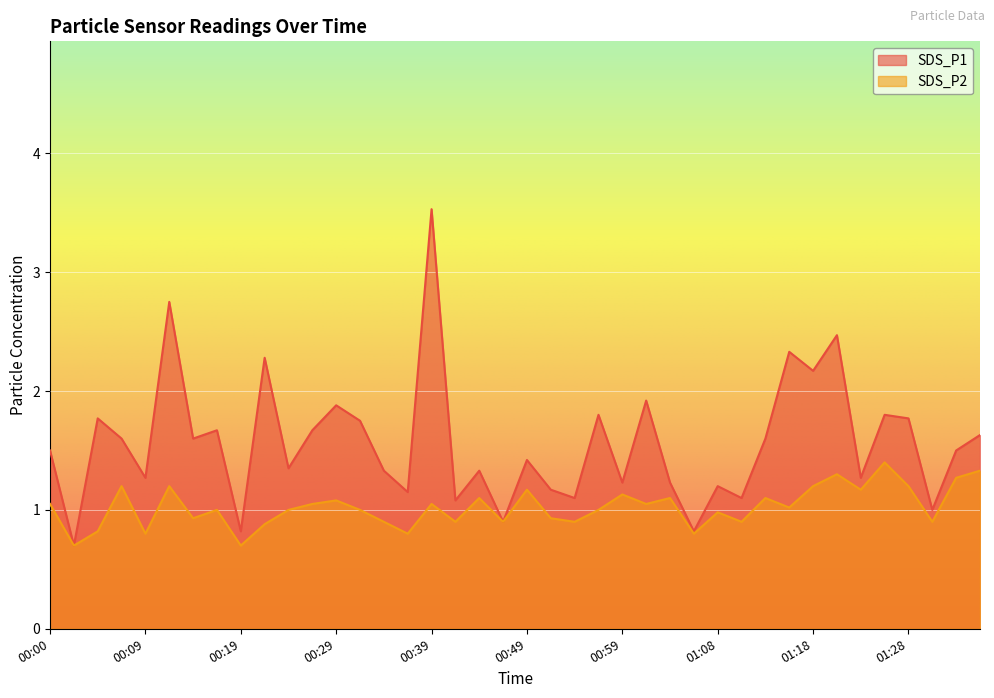

In SDS_P2, how many points are higher than both neighbors (excluding endpoints)?

13